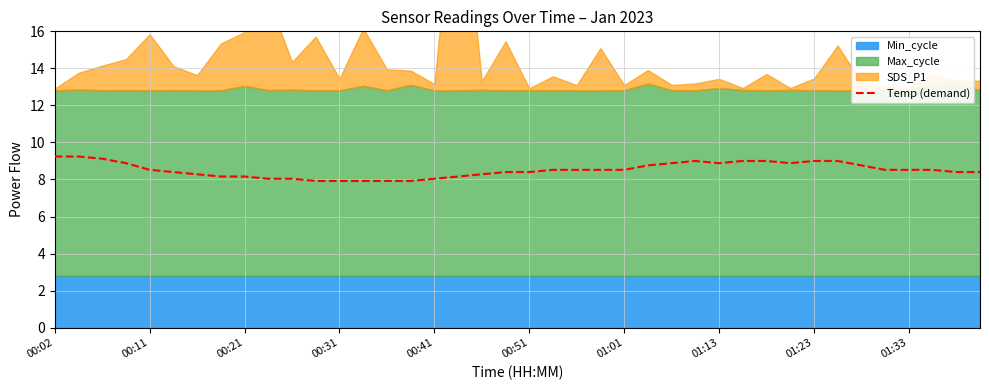

What is the sum of the values at 15 and 19?

16.3